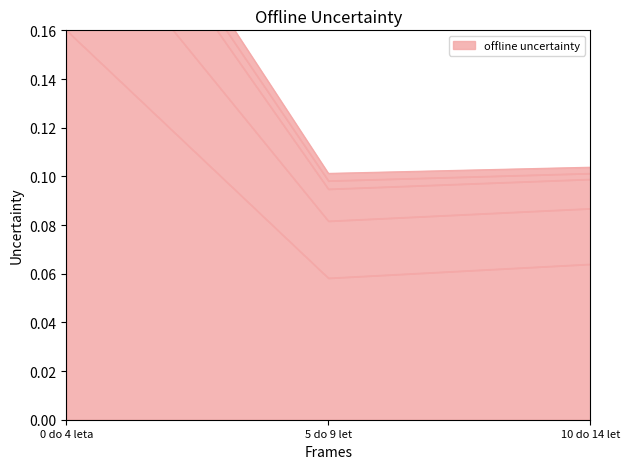

Is the value of Ljubljana[št. vseh sprejemov] at 10 do 14 let greater than the value of Celje[št. vseh sprejemov] at 0 do 4 leta?

No